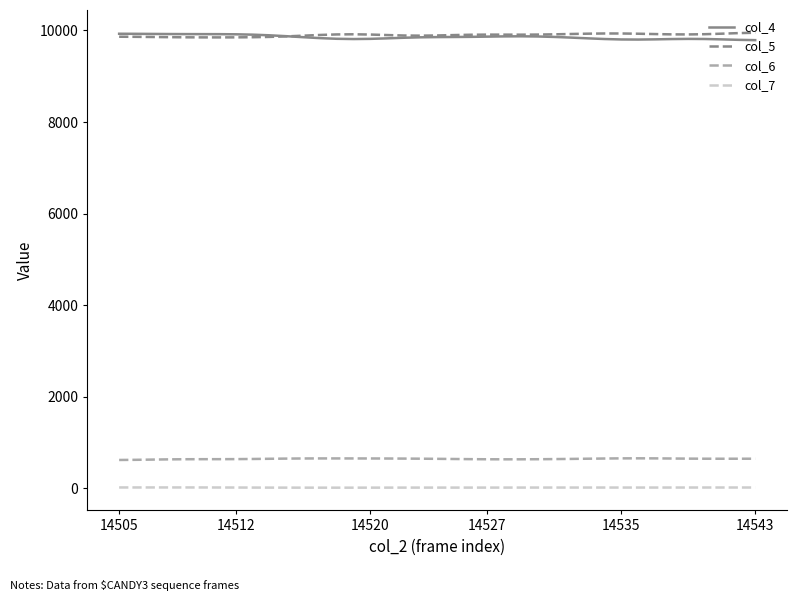

What is the maximum value for col_4?

9928.2